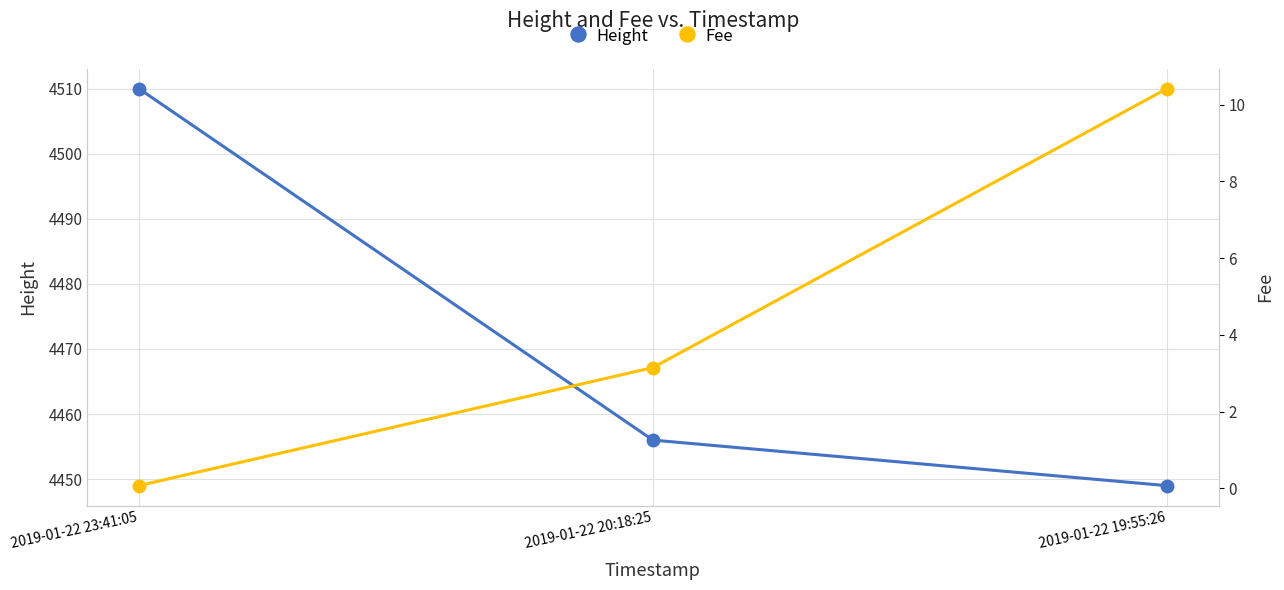

List the series in order of their peak value, highest first.

Height, Fee